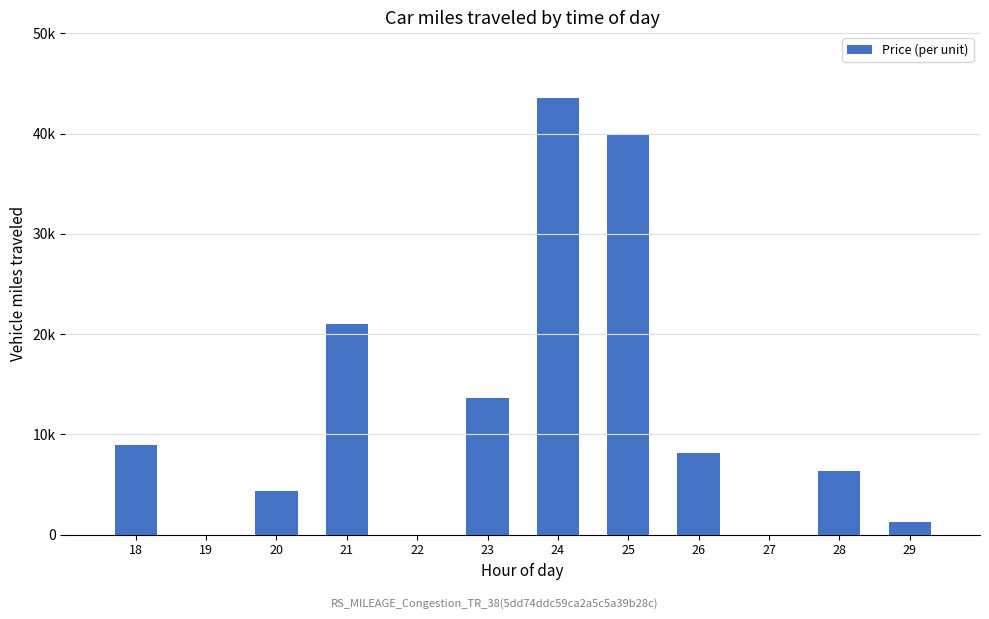

Which category has the lowest value across all series?

19